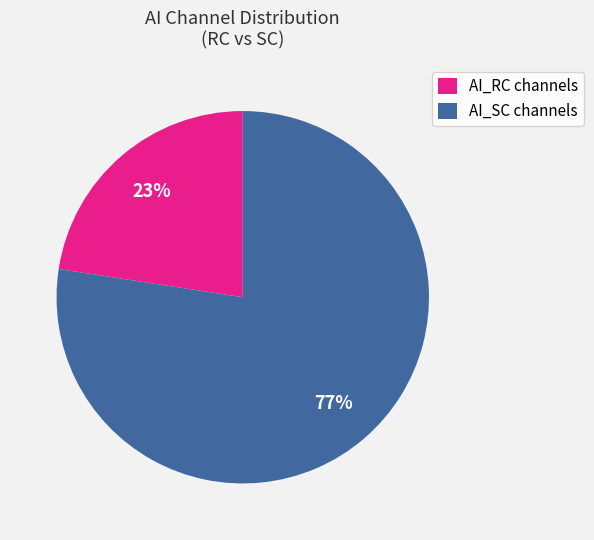

How many slices are in this pie chart?

2